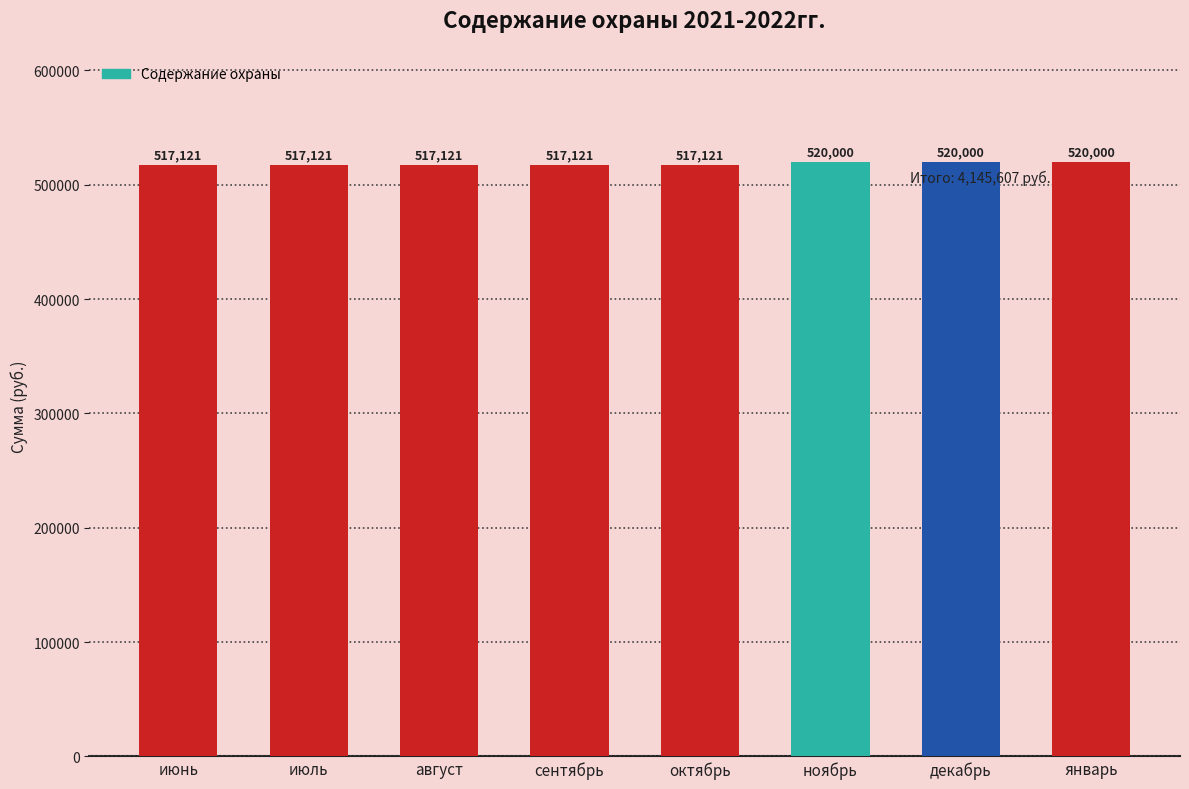

Approximately how many times larger is the value at август compared to сентябрь?

1.0